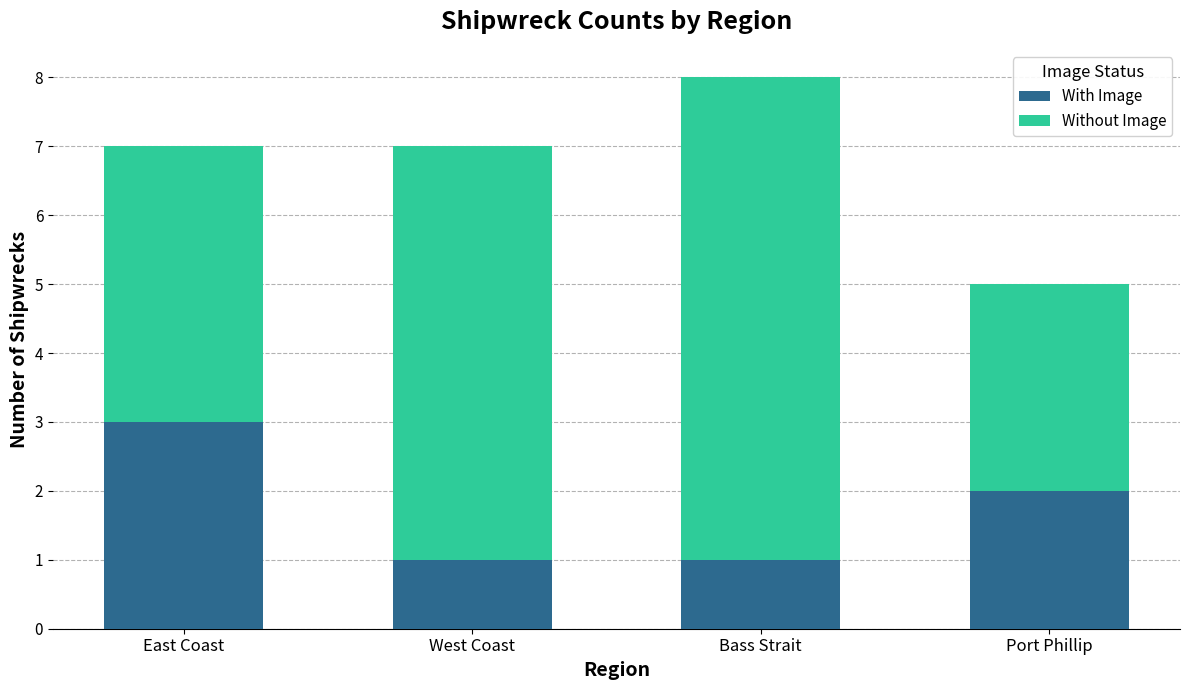

What is the total value across all series at West Coast?

7